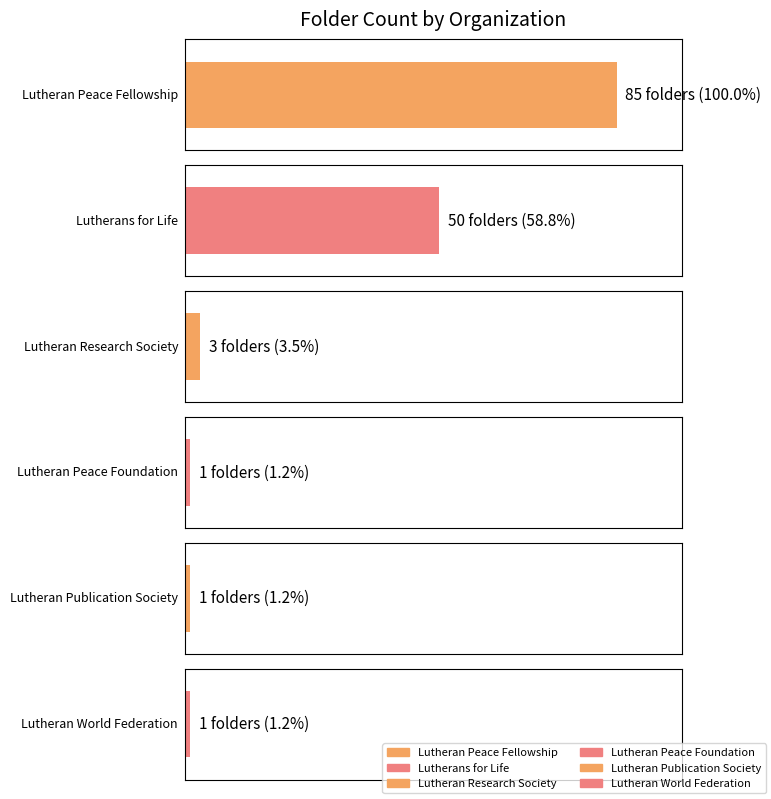

At which category does the chart reach its minimum across all series?

Lutheran Peace Foundation